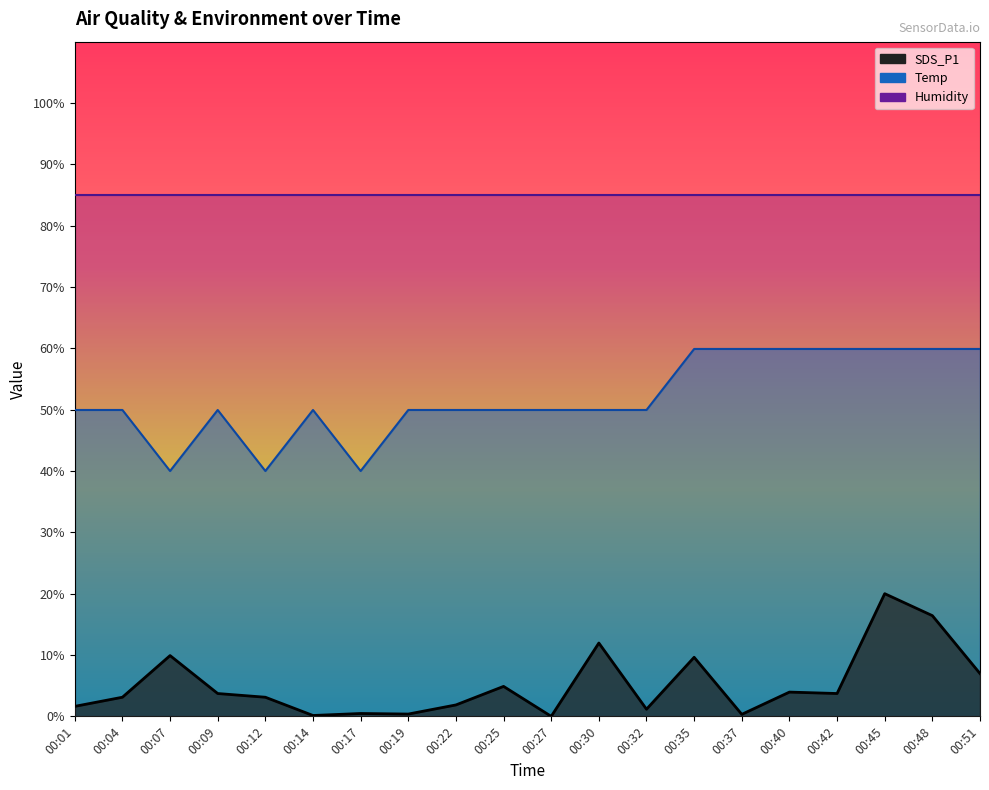

At which category does SDS_P1 reach its first local peak?

00:07